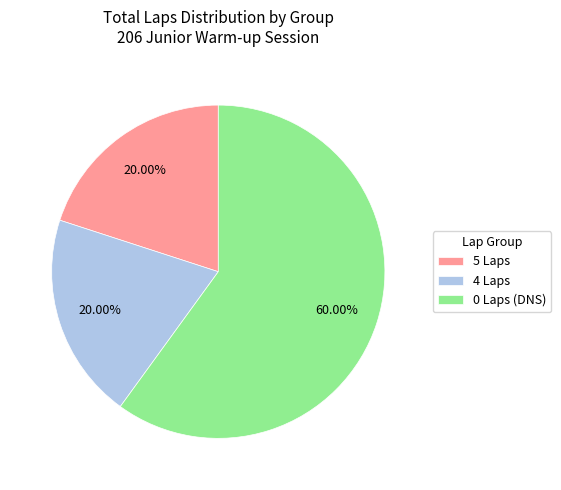

Between 4 Laps and 0 Laps (DNS), which is larger?

0 Laps (DNS)